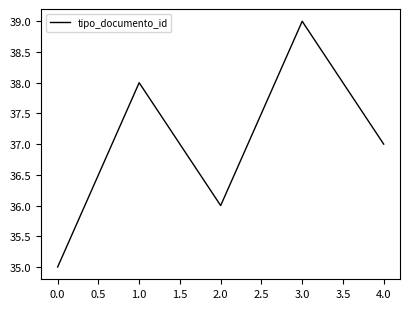

What position from the left is 4.0?

5